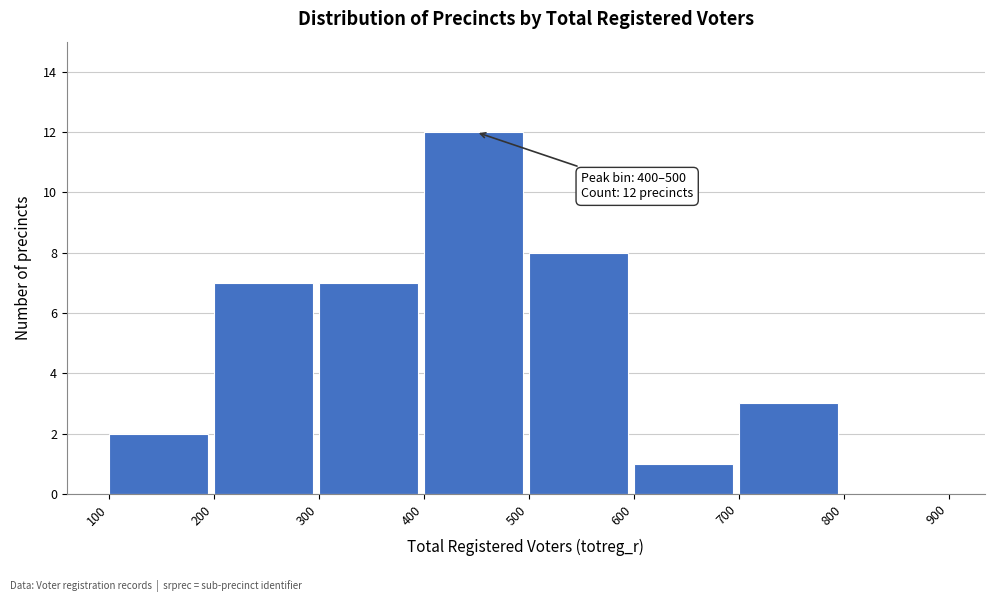

Which range on the x-axis has the tallest bar?

400 to 500